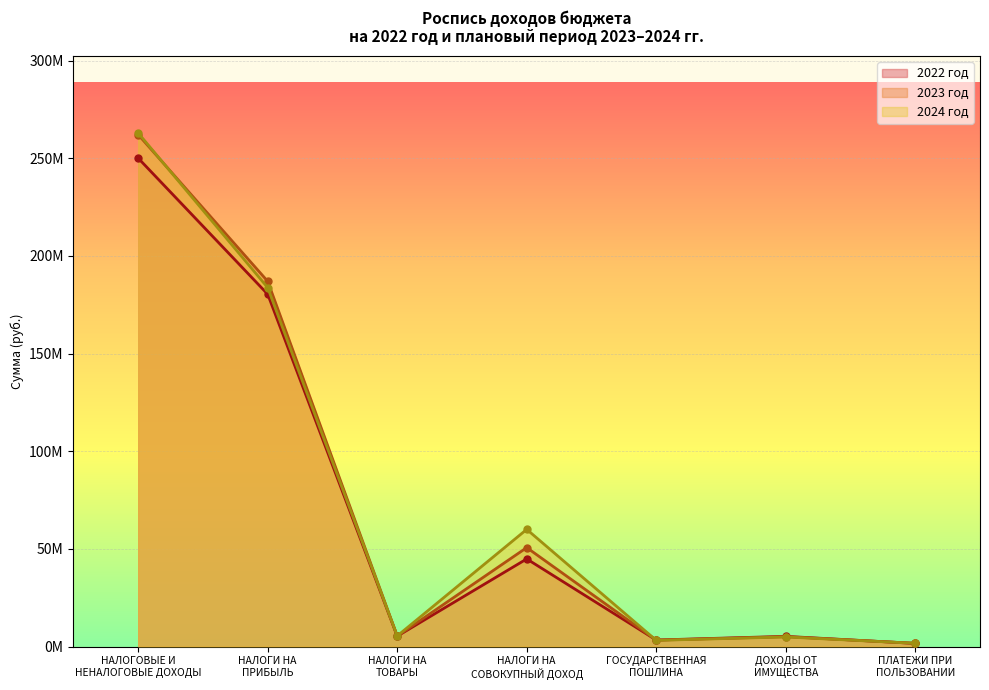

Where do 2023 год and 2022 год first cross each other?

НАЛОГИ НА
СОВОКУПНЫЙ ДОХОД and ГОСУДАРСТВЕННАЯ
ПОШЛИНА